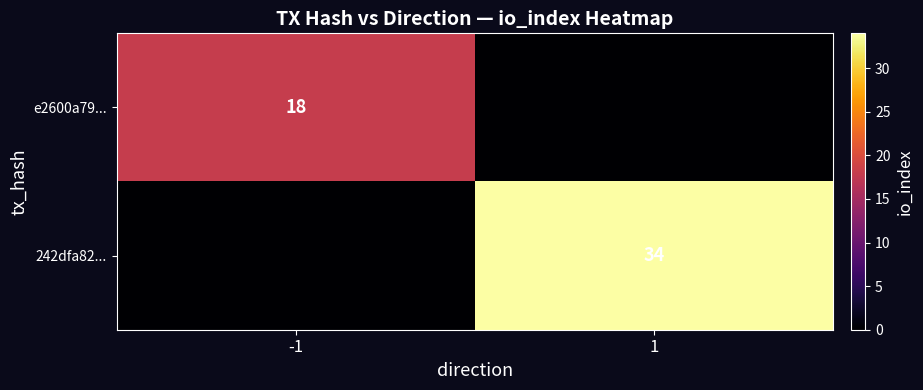

The 242dfa82... series shows 55 at 1. True or false?

False